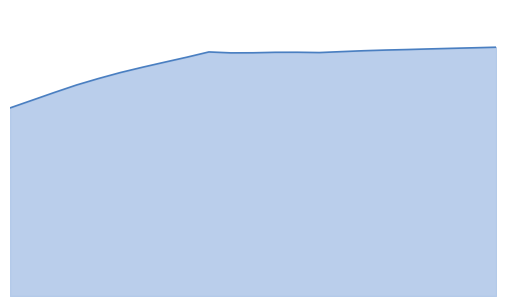

What is the value of the 21st point from the left?

55.5